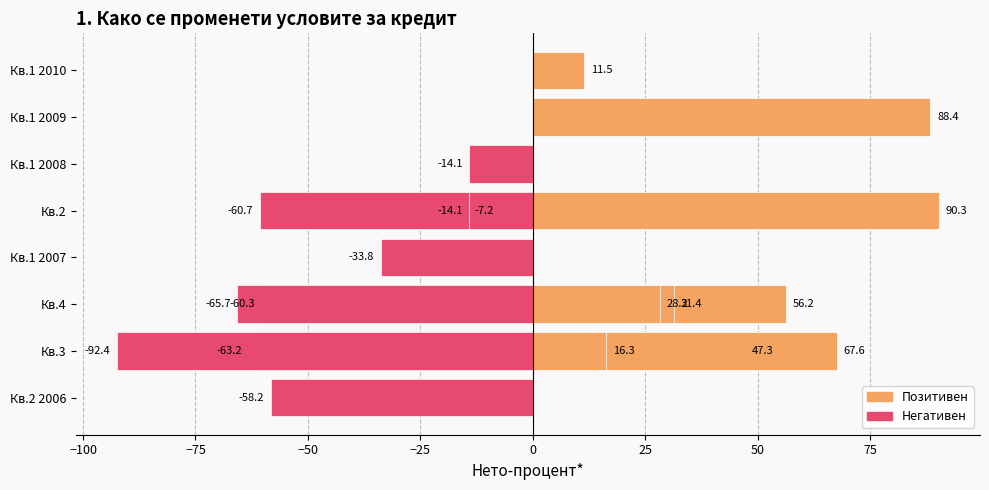

How many positive values are there?

9